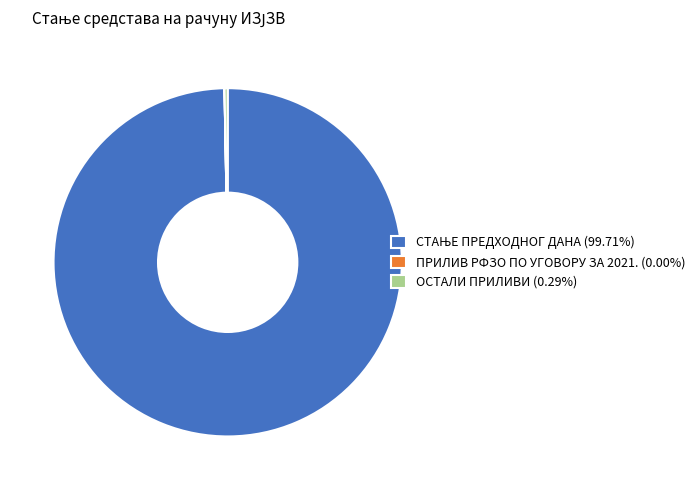

Is there a majority slice in this chart?

Yes